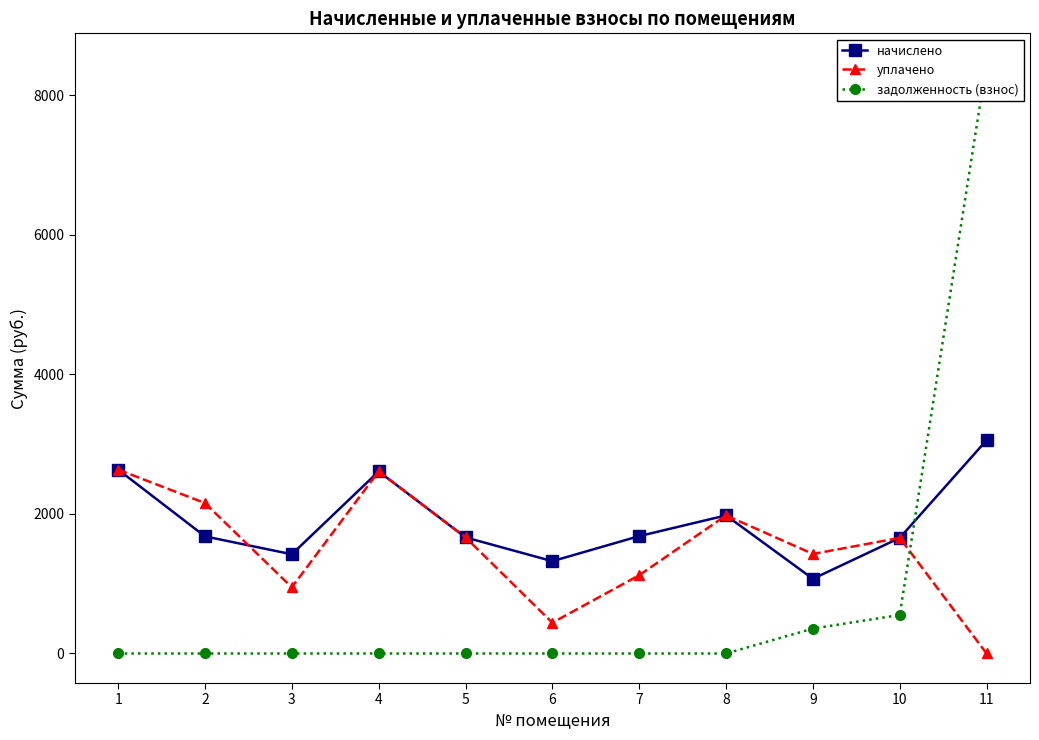

Where do начислено and уплачено first cross each other?

2 and 3